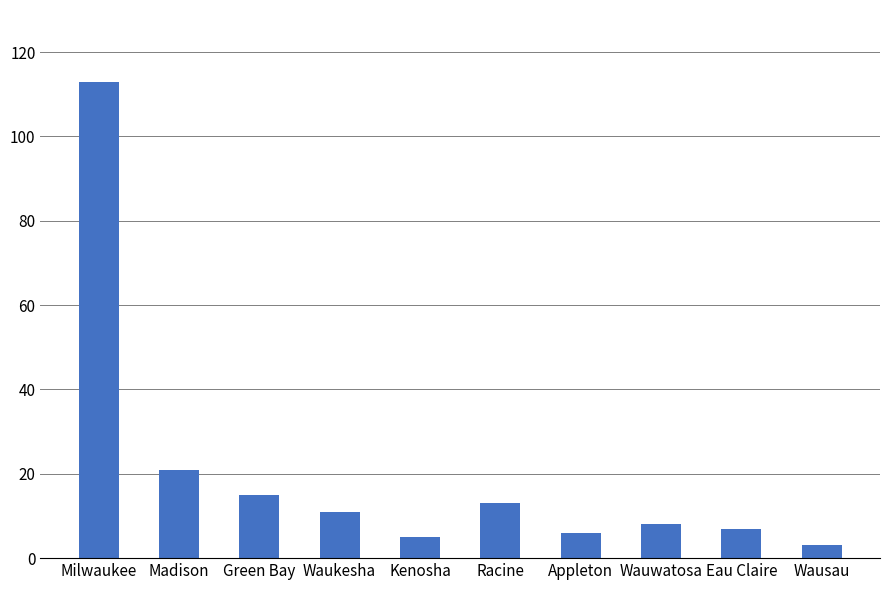

Reading right to left, what are all the values shown in this chart?

Wausau=3	Eau Claire=7	Wauwatosa=8	Appleton=6	Racine=13	Kenosha=5	Waukesha=11	Green Bay=15	Madison=21	Milwaukee=113